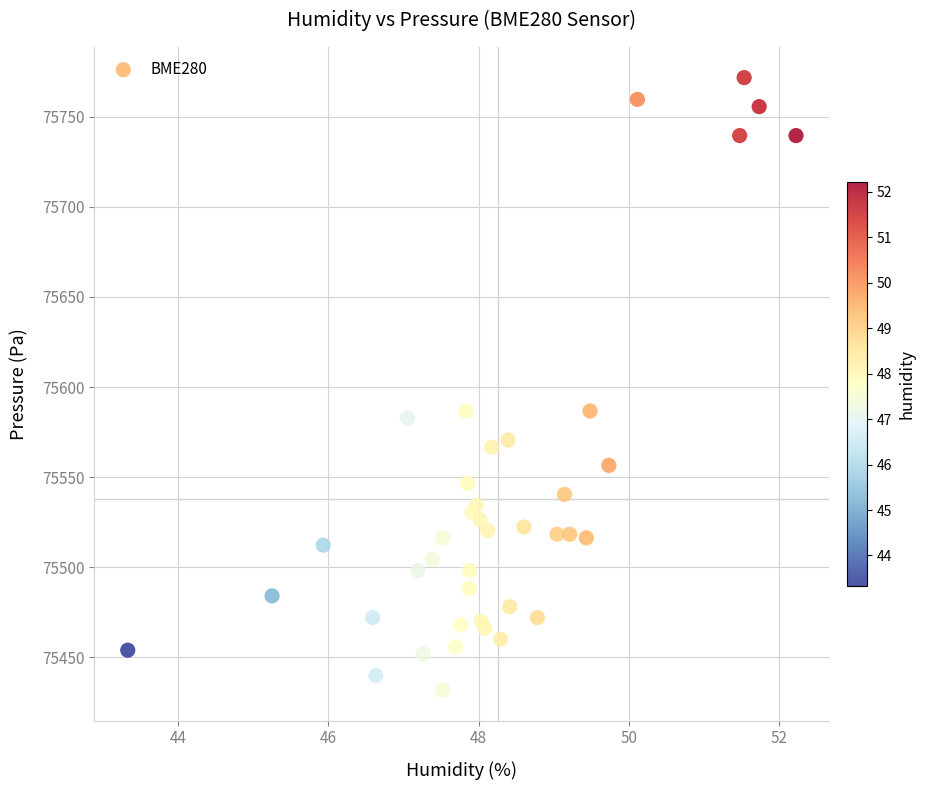

What is the range of Y values (max minus min)?

339.7